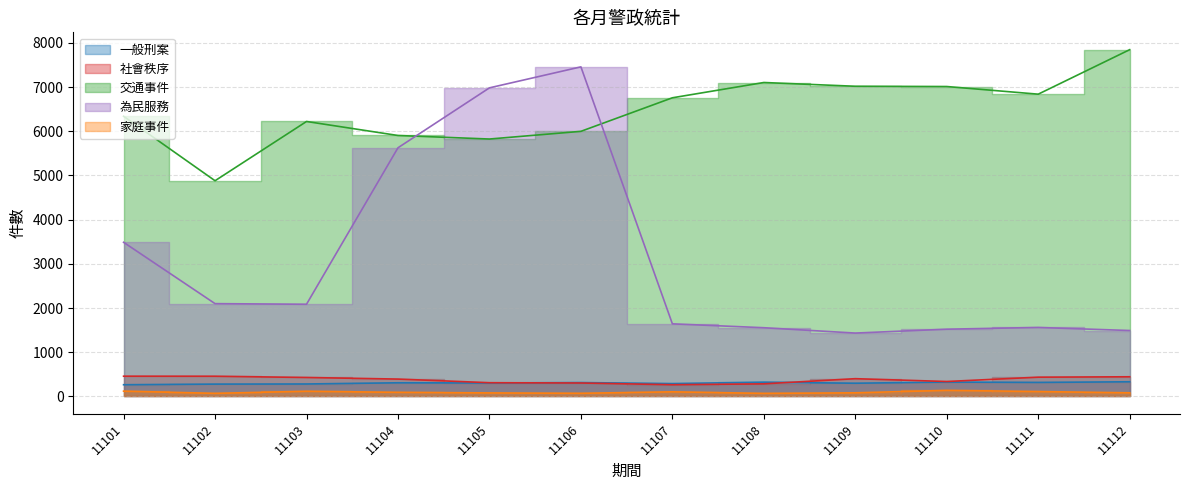

What are all the series names shown in the legend?

一般刑案, 社會秩序, 交通事件, 為民服務, 家庭事件